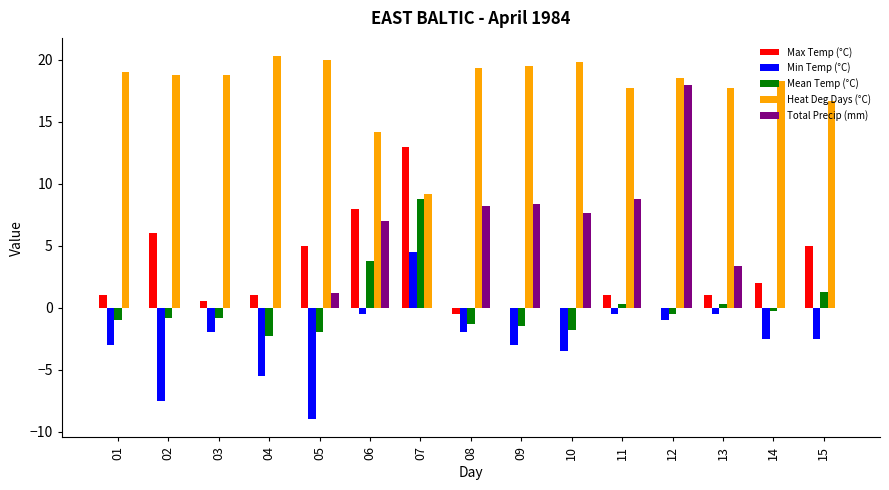

What is the maximum value for Total Precip (mm)?

18.0